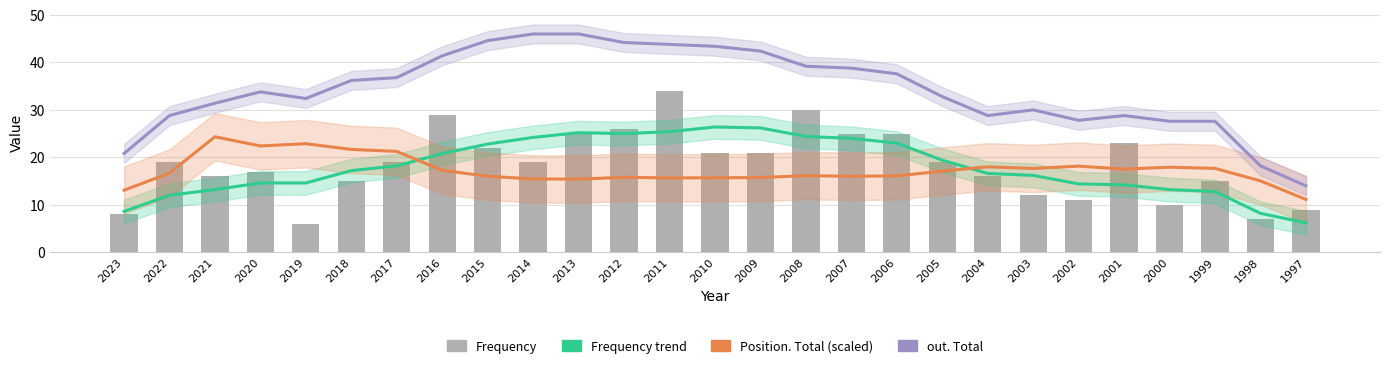

Which series has the largest total across all categories?

out. Total